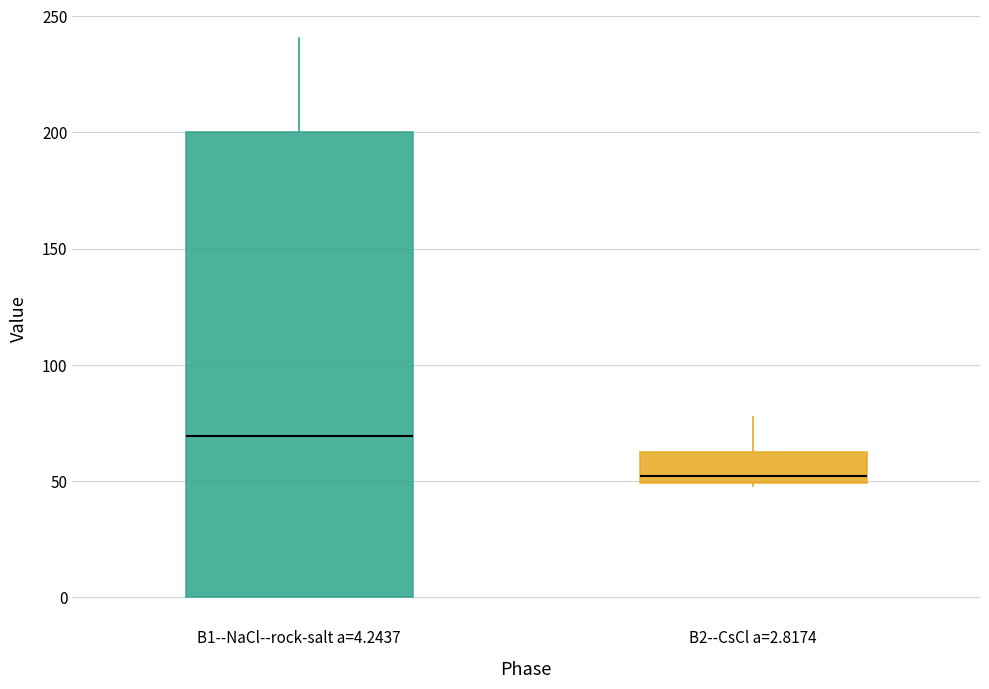

Reading left to right, read every box against the y-axis: the position of its median line, the range the box covers, and the ends of its whiskers. The values are not printed on the chart, so give them approximately, as read against the axis.

B1--NaCl--rock-salt a=4.2437: median 70, box 0 to 200, whiskers 0 to 240
B2--CsCl a=2.8174: median 50 (just above the box's lower edge), box 50 to 60, whiskers 50 to 80